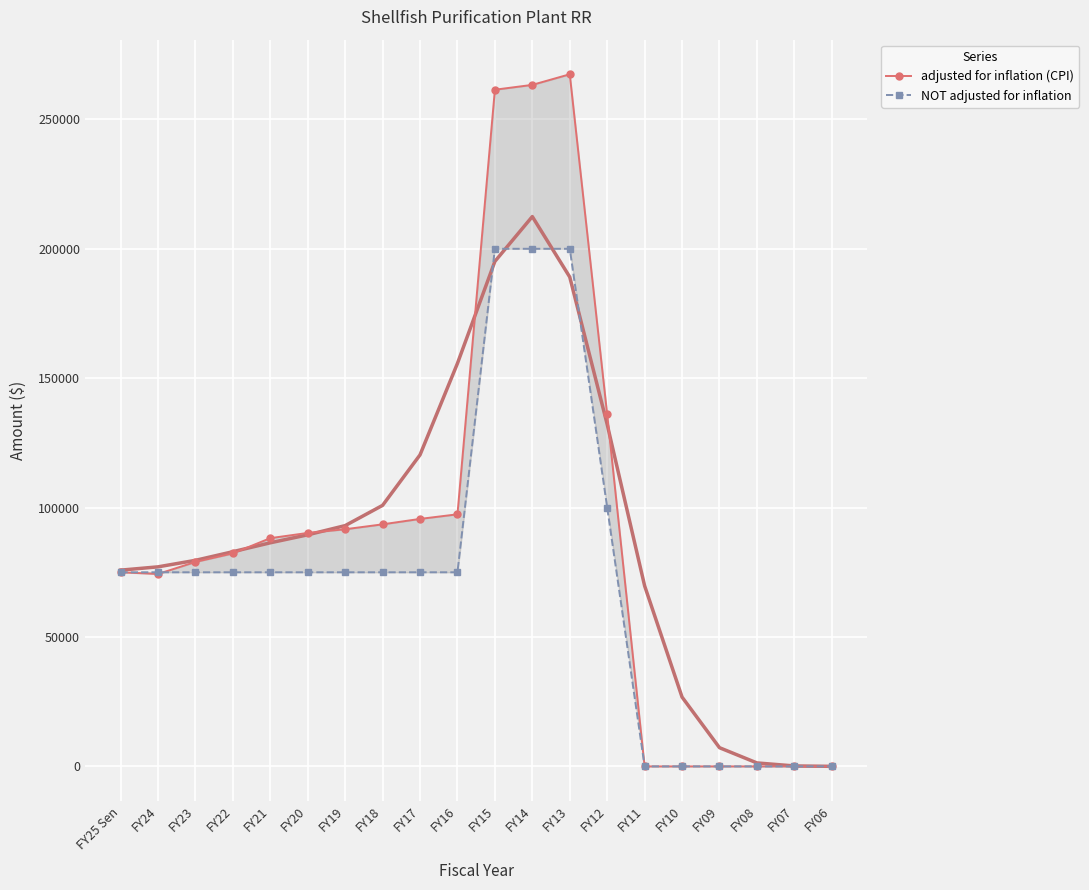

Is it true that adjusted for inflation (CPI) equals 93525 at FY18?

True